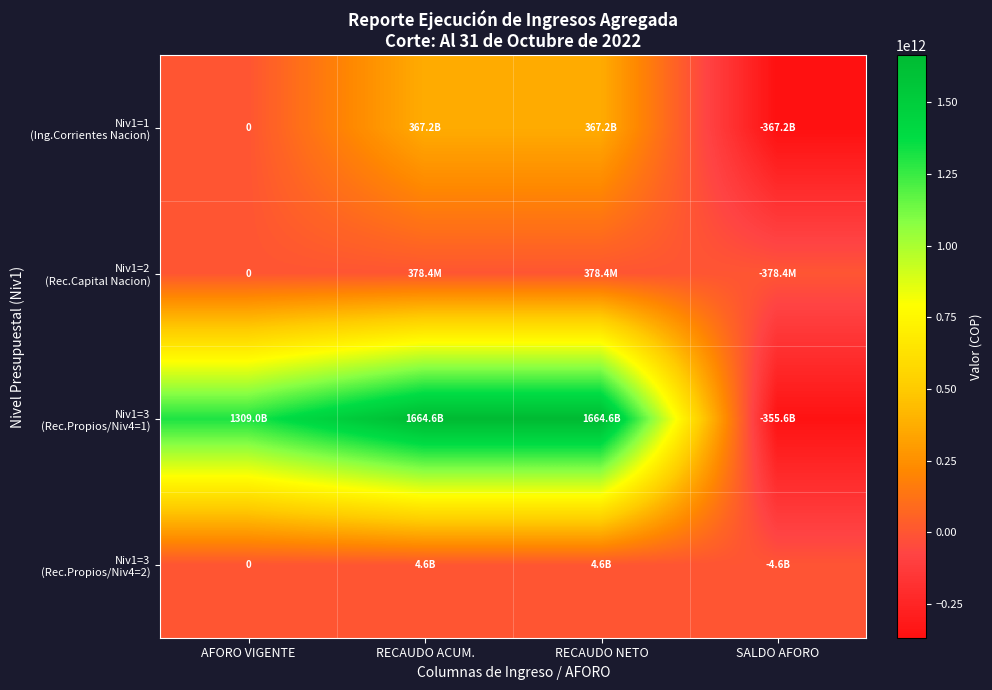

At which category is the sum across all series the highest?

RECAUDO ACUM.